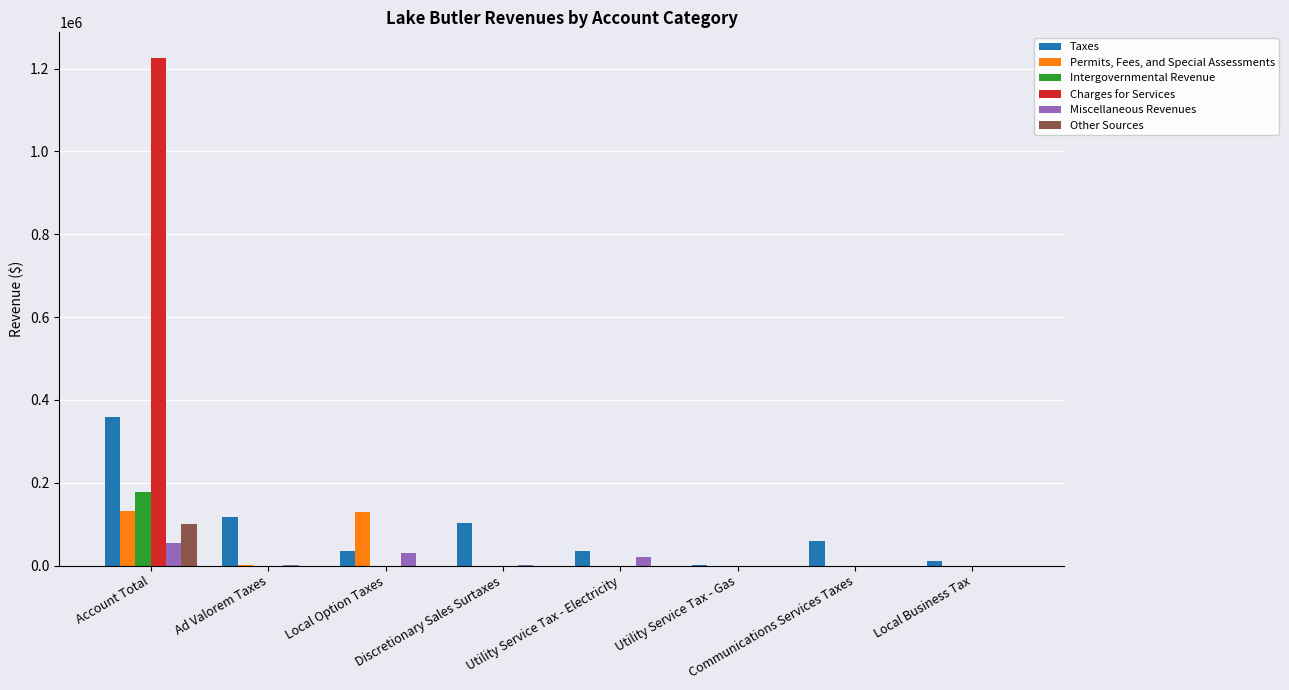

How many data points does each series have?

8